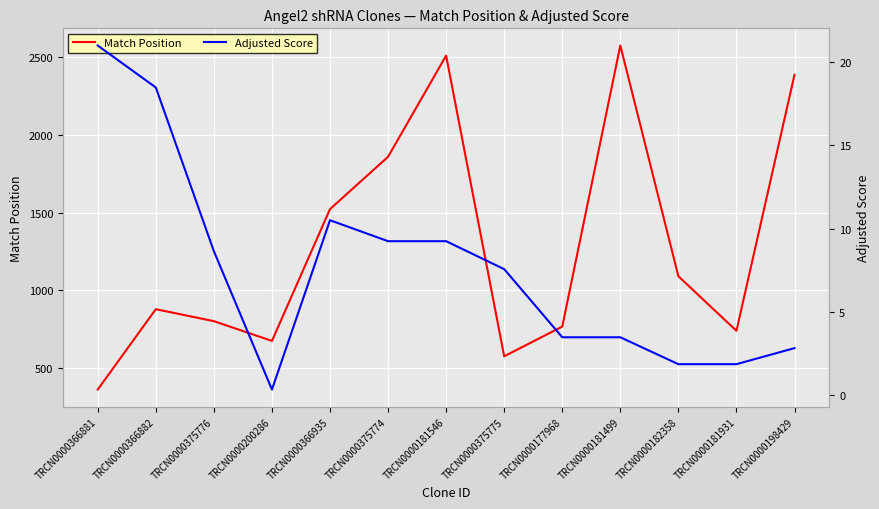

How many values in the Adjusted Score series exceed 7?

7